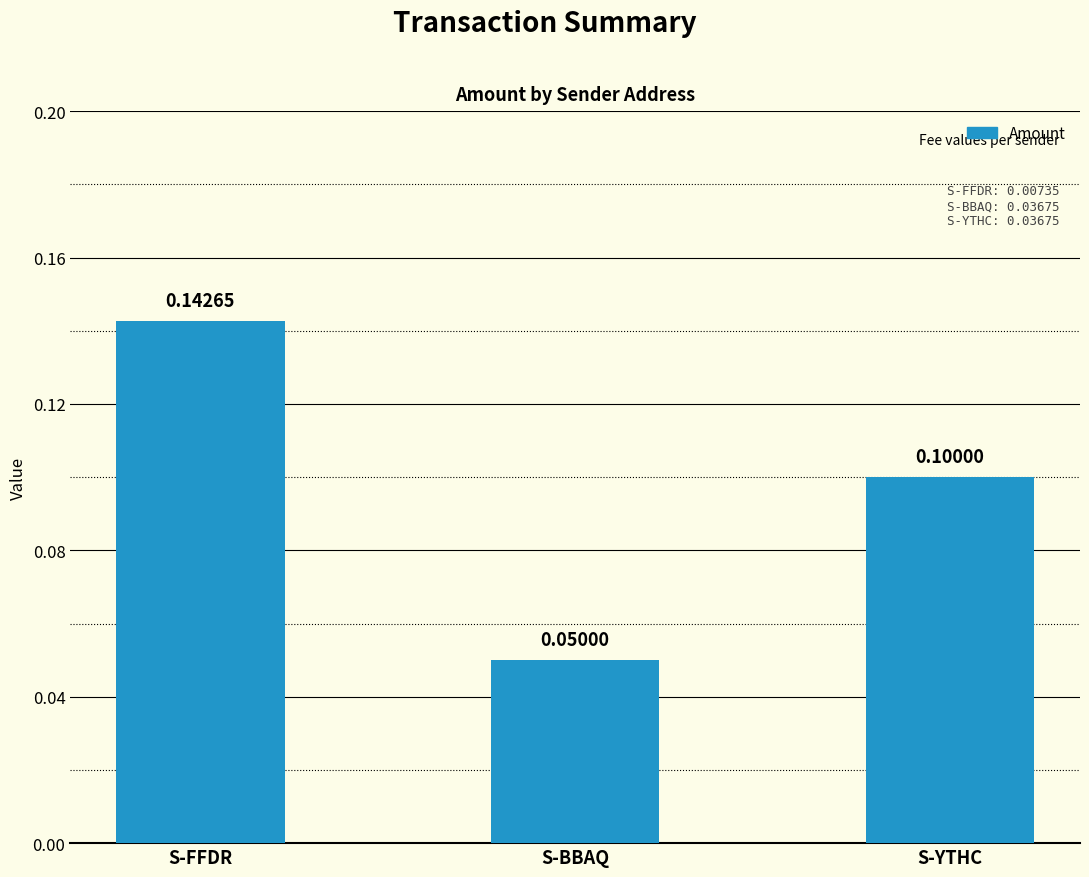

List the labels in order of value, smallest first.

S-BBAQ, S-YTHC, S-FFDR